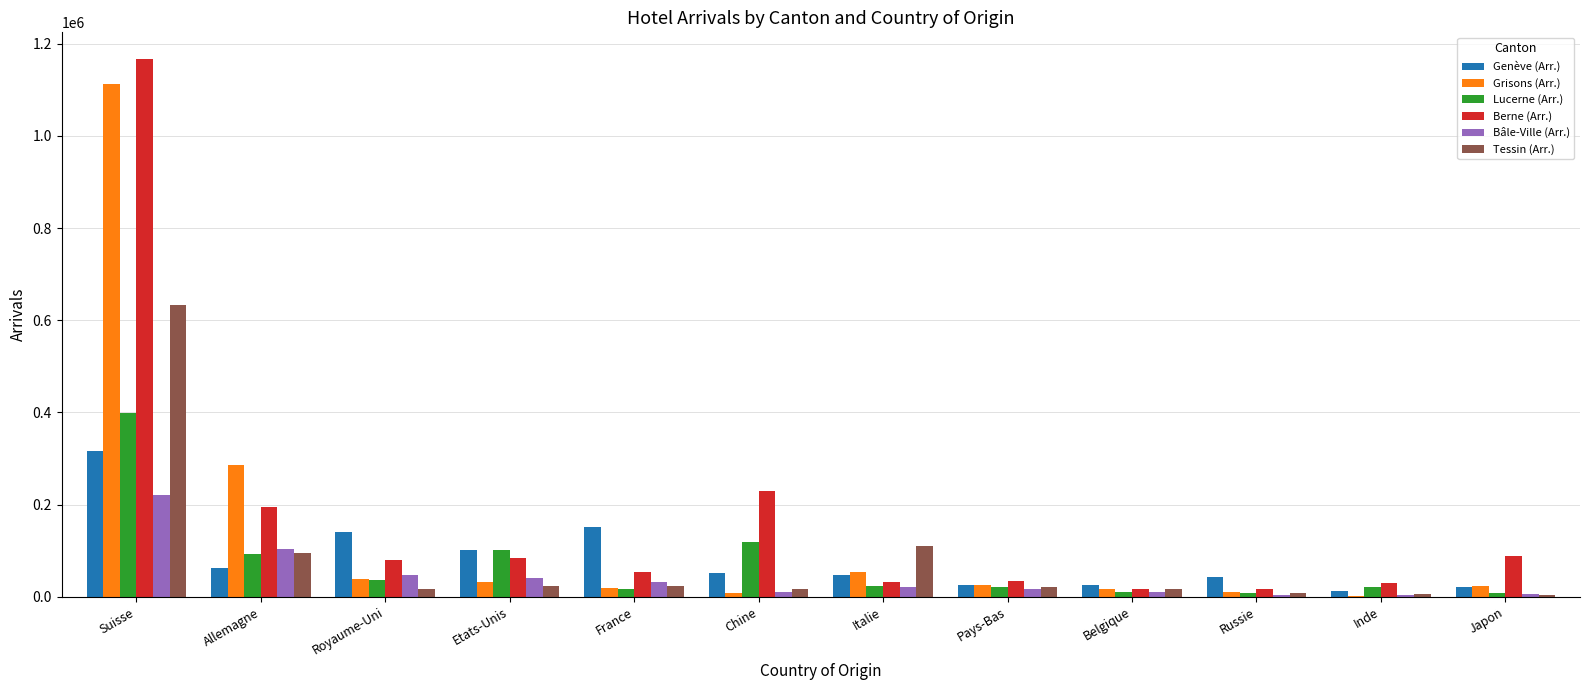

At which category does the chart reach its peak across all series?

Suisse